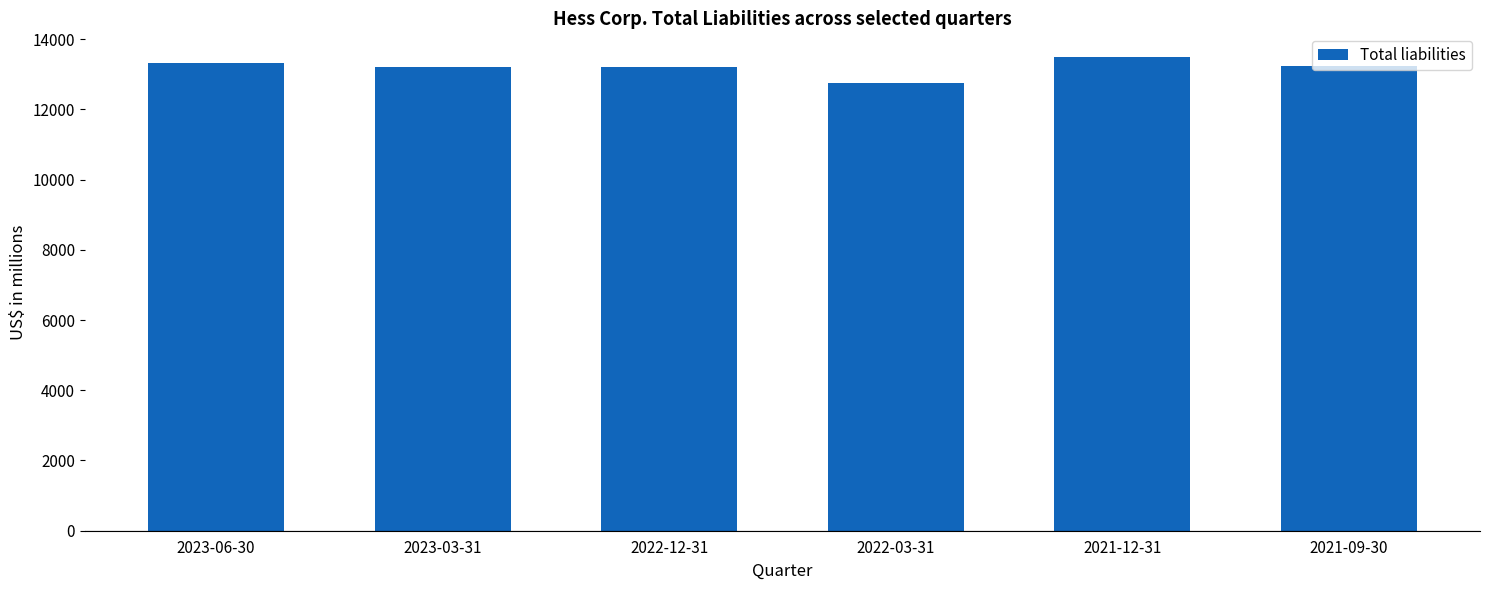

What is the minimum value shown in the chart?

12750